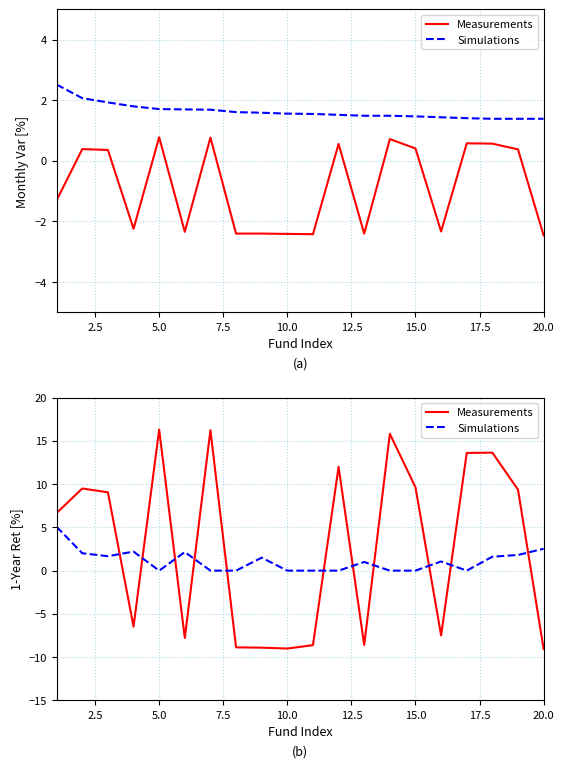

Count the number of data series in this chart.

2